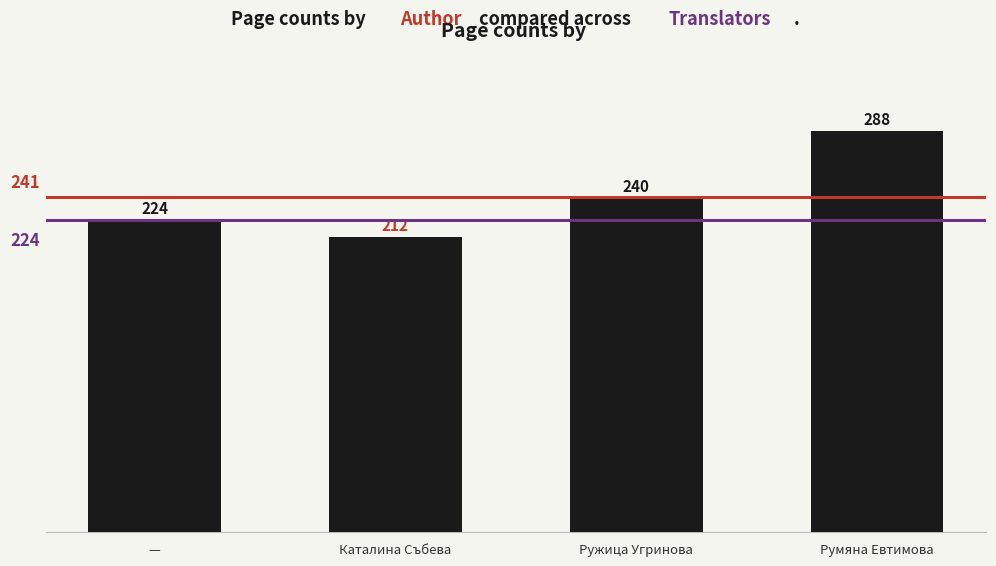

The chart shows a value of 300 at Каталина Събева. True or false?

False